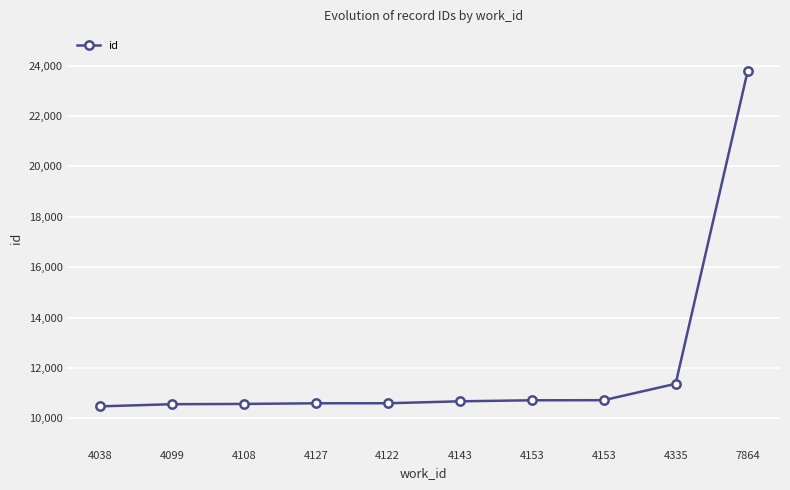

What is the value of the 3rd point from the left?

10567